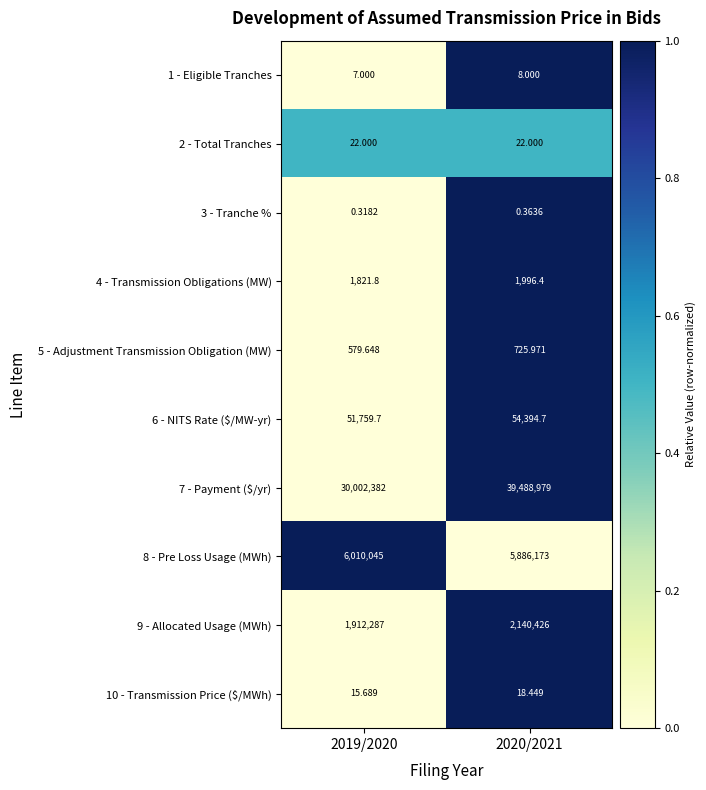

Count the number of categories in the chart.

2